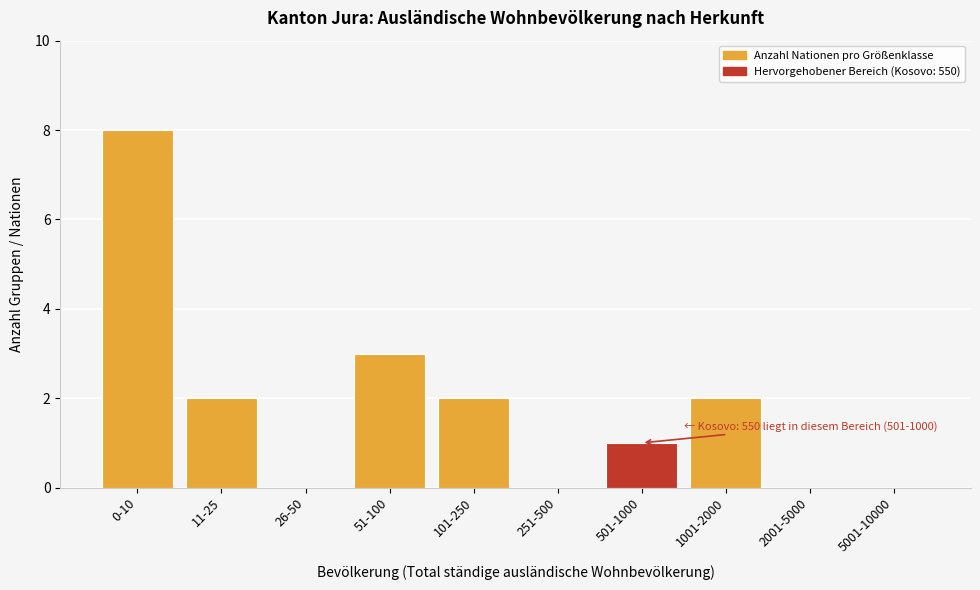

Reading right to left, transcribe all the data shown in this chart.

5001-10000=0	2001-5000=0	1001-2000=2	501-1000=1	251-500=0	101-250=2	51-100=3	26-50=0	11-25=2	0-10=8